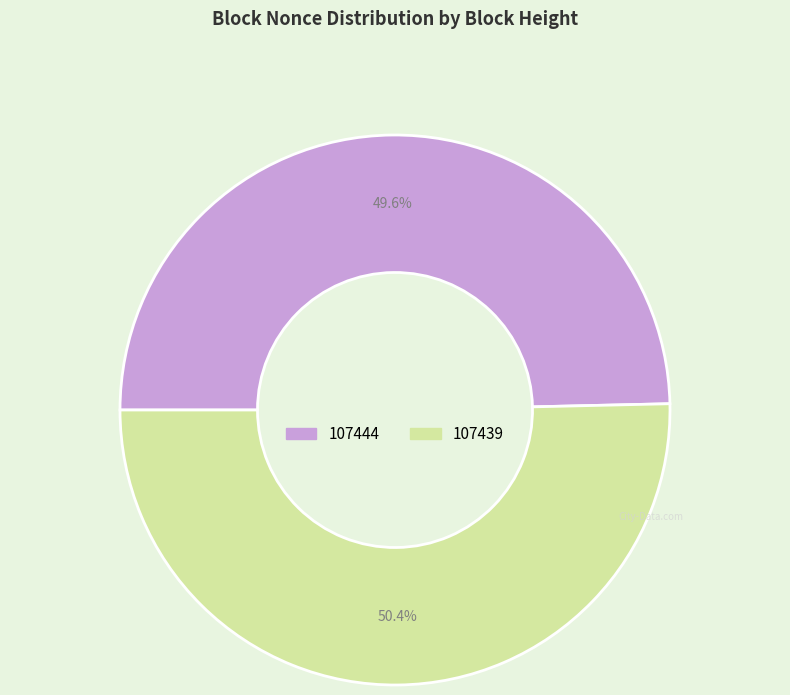

Is it true that 107439 is 94% of the pie?

False